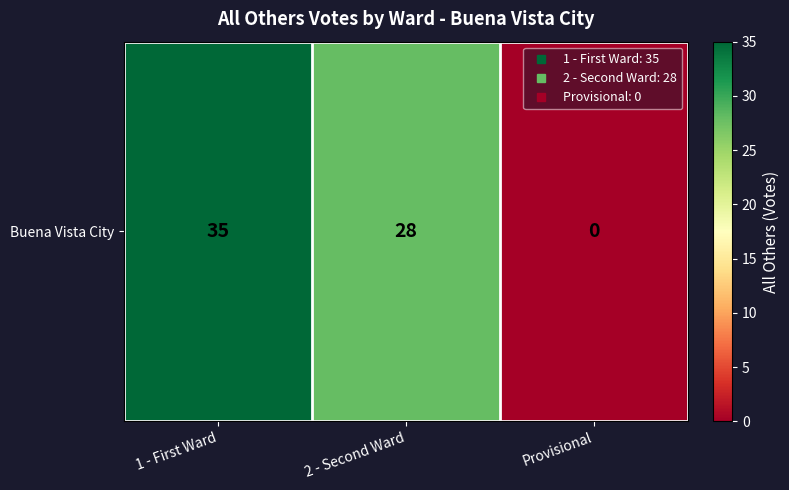

Reading left to right, transcribe all the data shown in this chart.

35	28	0